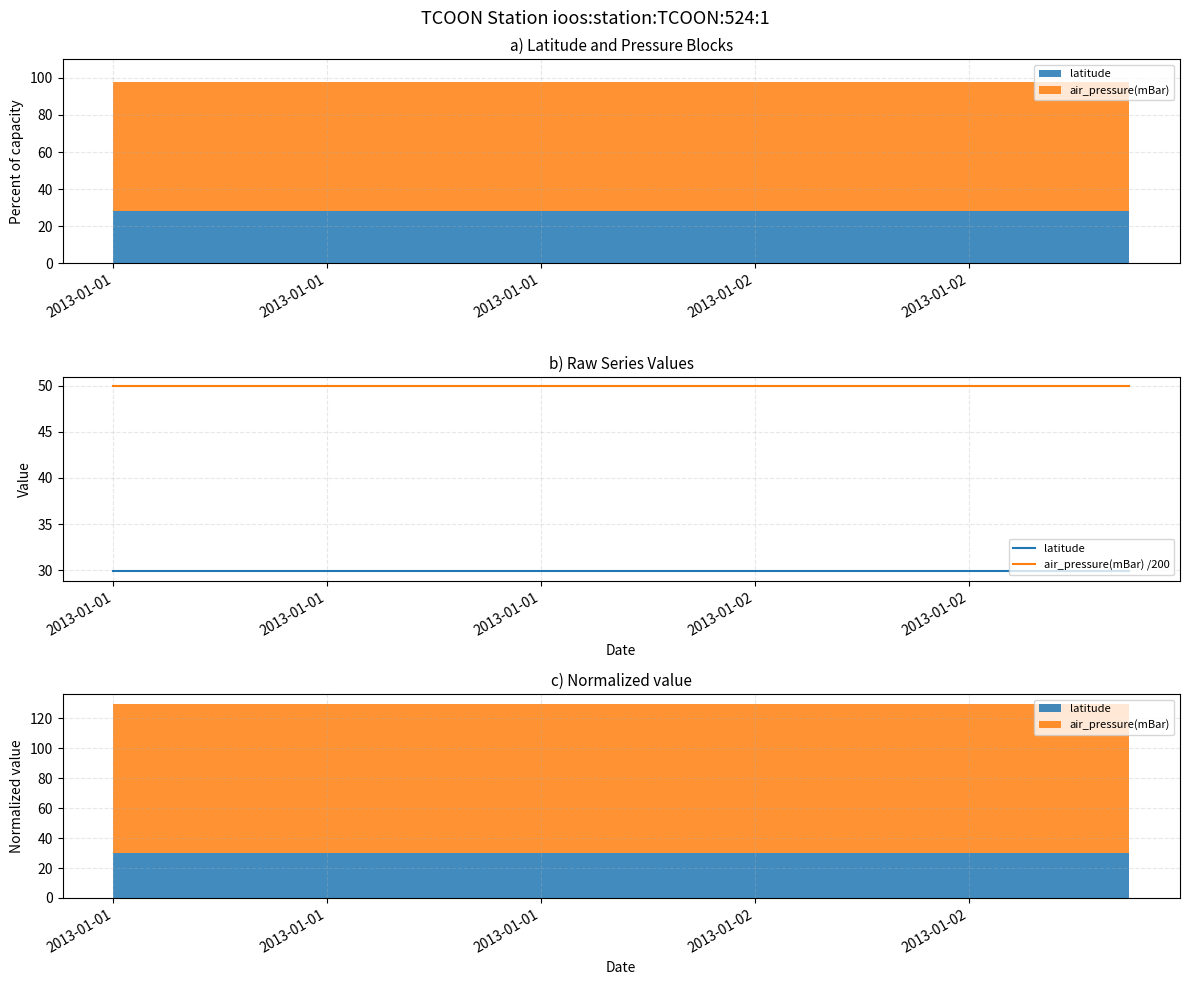

True or false: latitude and air_pressure(mBar) /200 intersect in this chart.

False